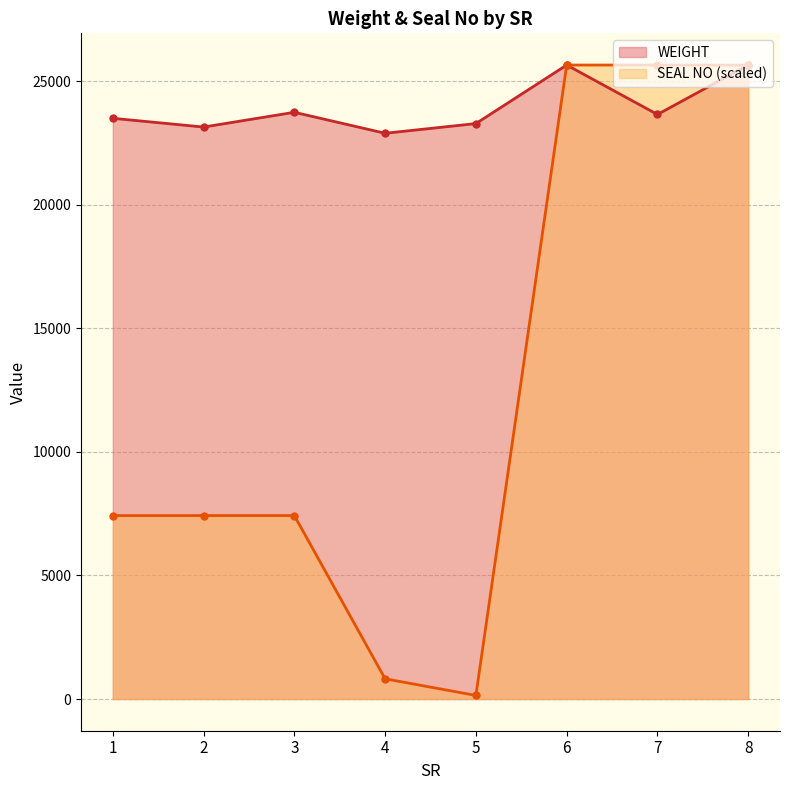

What is the maximum value for WEIGHT?

25650.0